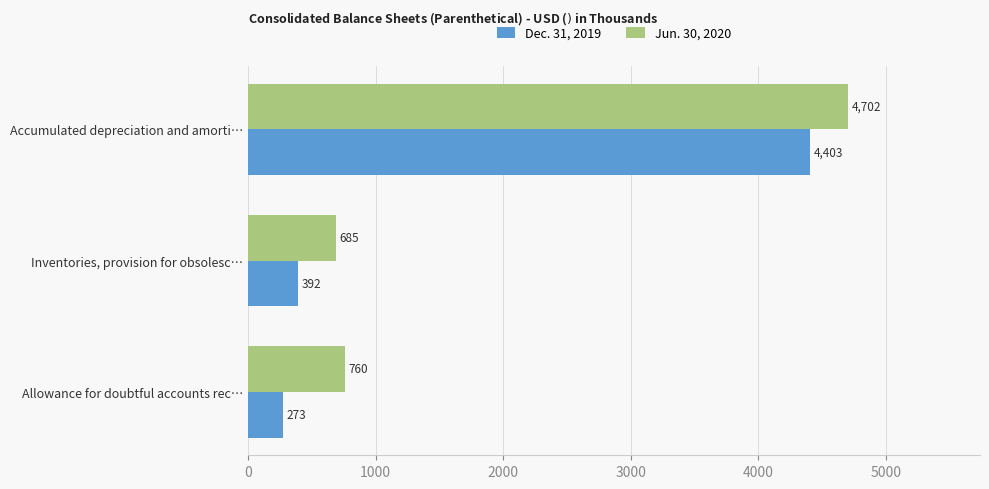

At which category is the sum across all series the highest?

Accumulated depreciation and amorti…